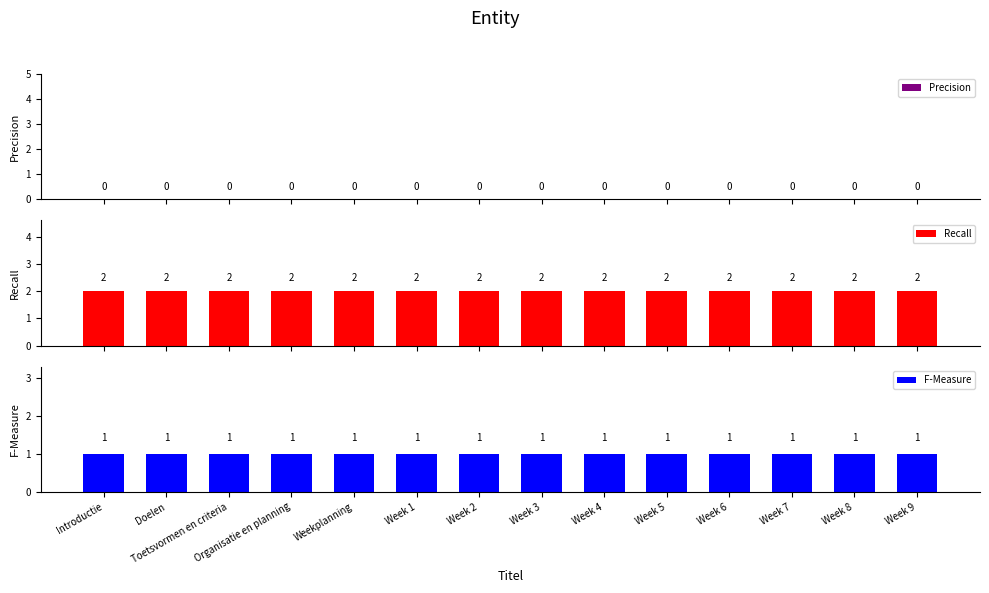

How many categories are shown in the chart?

14